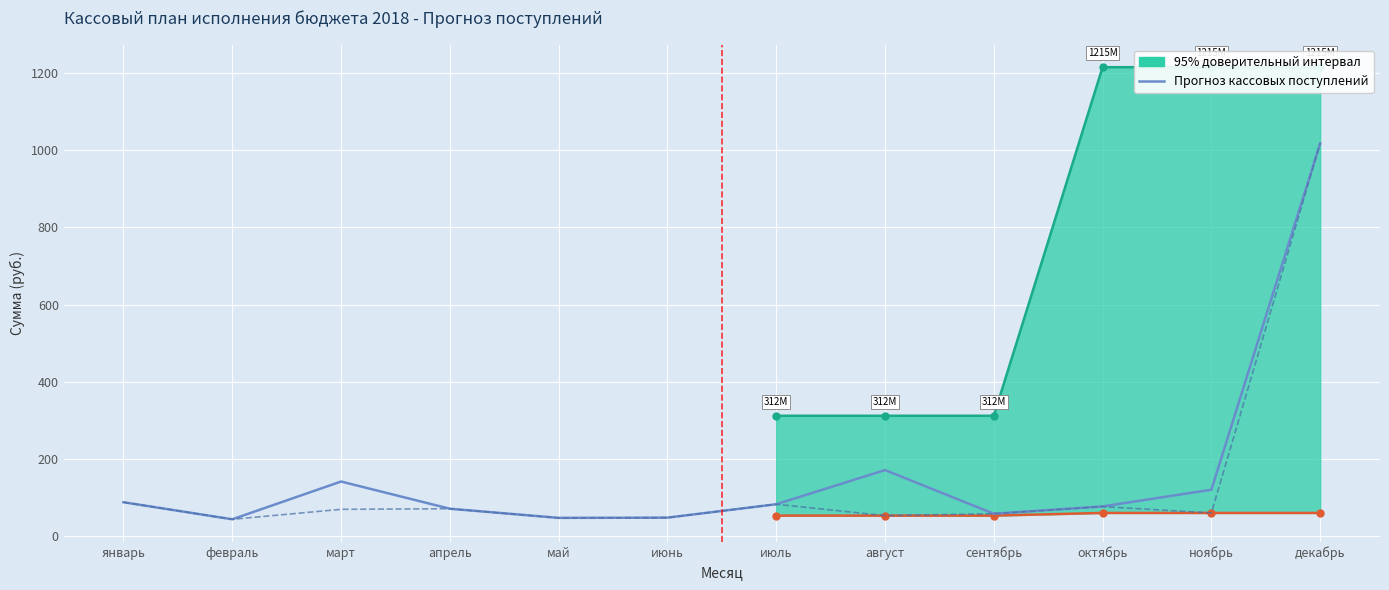

What is the greatest value displayed?

1017.6